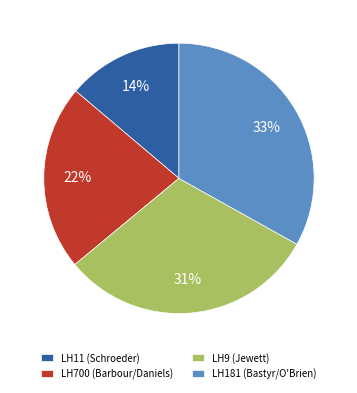

The LH9 (Jewett) slice represents 23% of the pie. True or false?

False